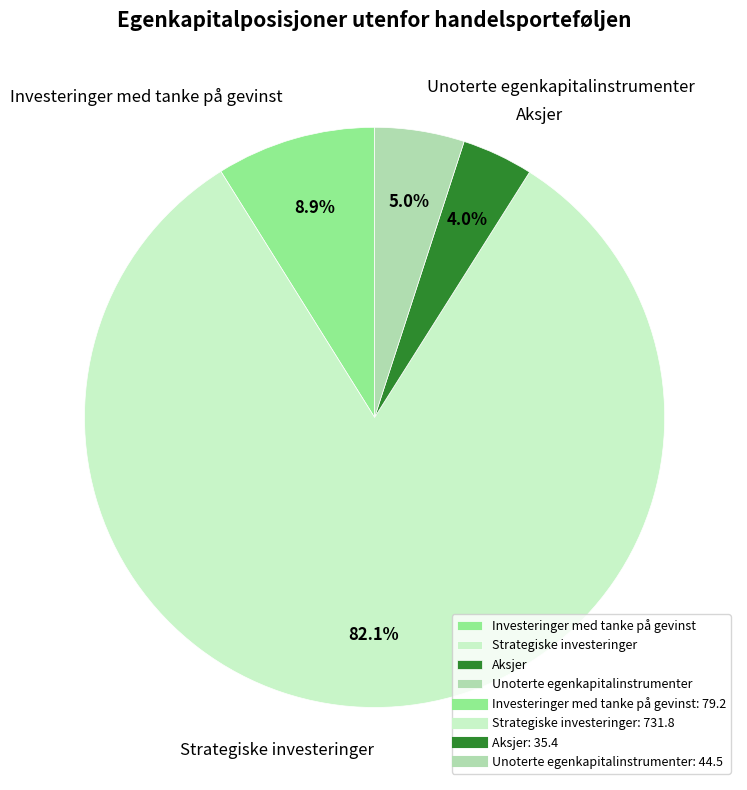

Which slice is the smallest?

Aksjer